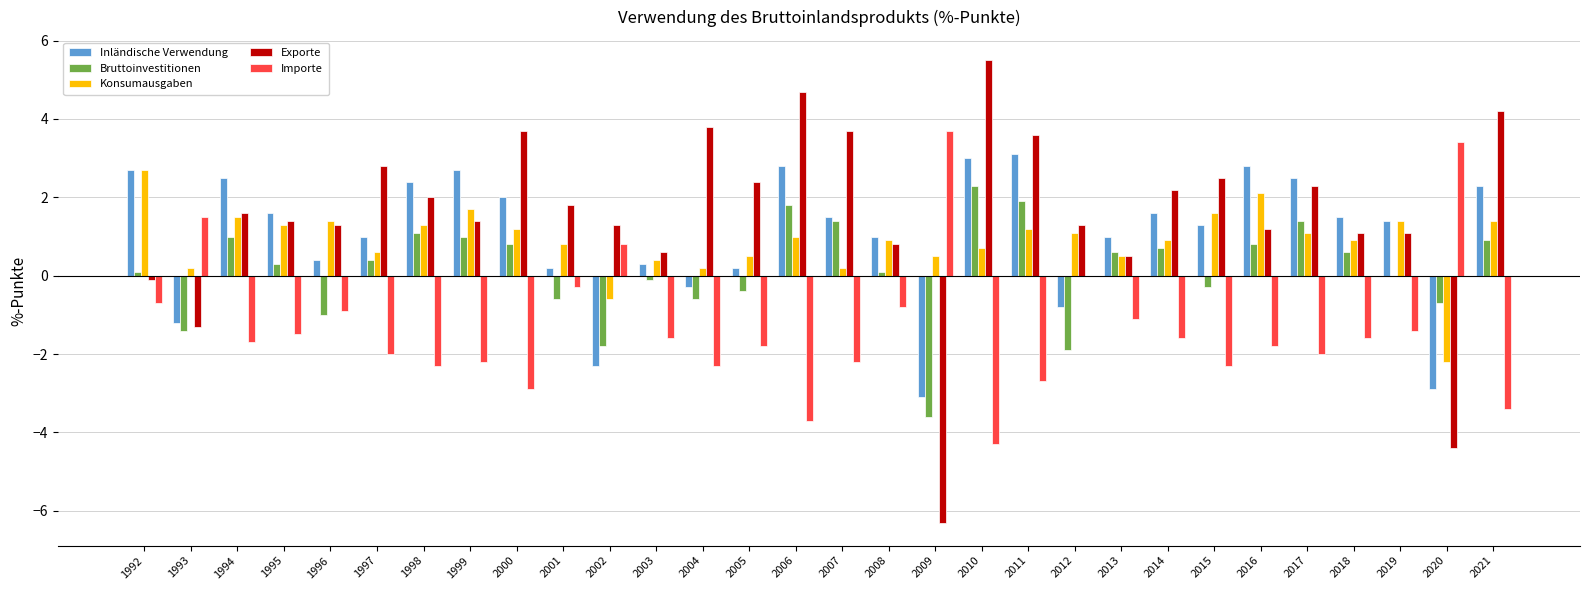

The Importe series shows -0.9 at 2018. True or false?

False